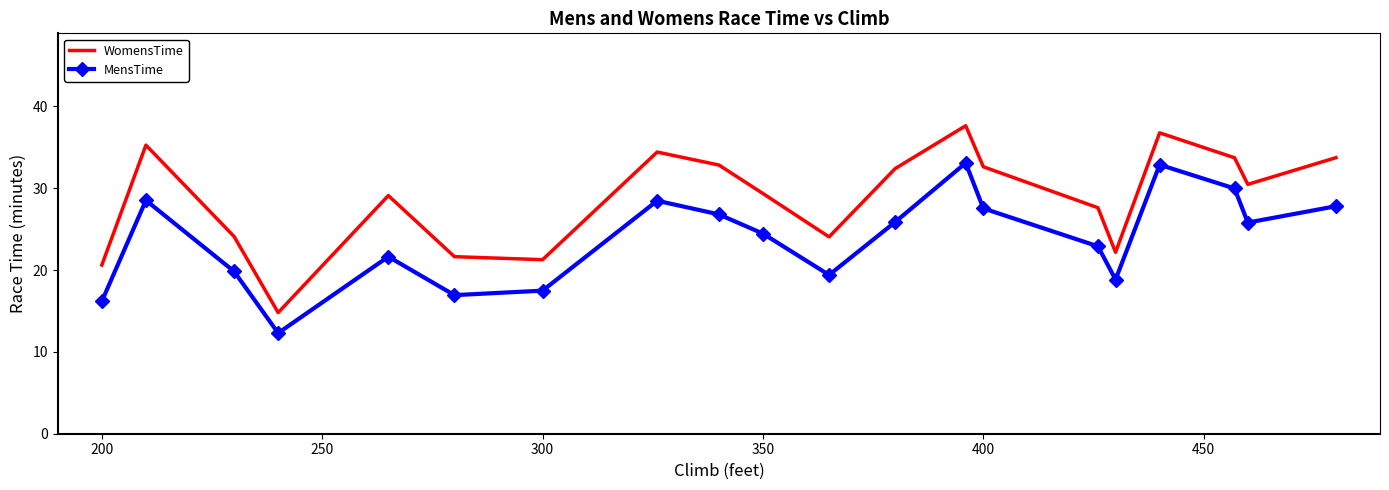

True or false: WomensTime and MensTime intersect in this chart.

False